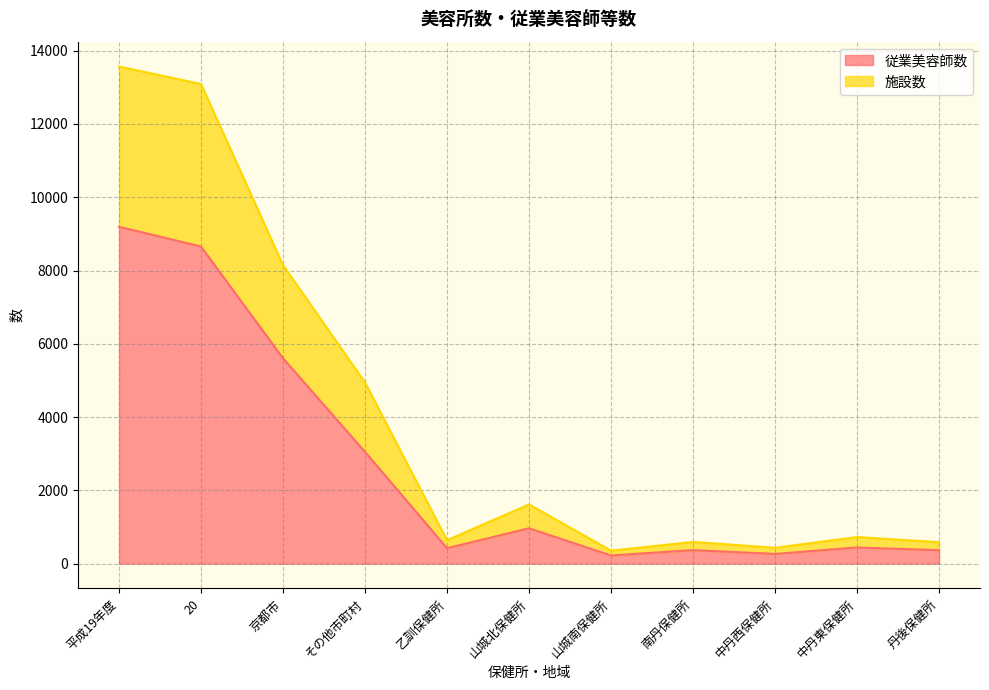

What is the difference between the highest and lowest values at 山城北保健所?

651